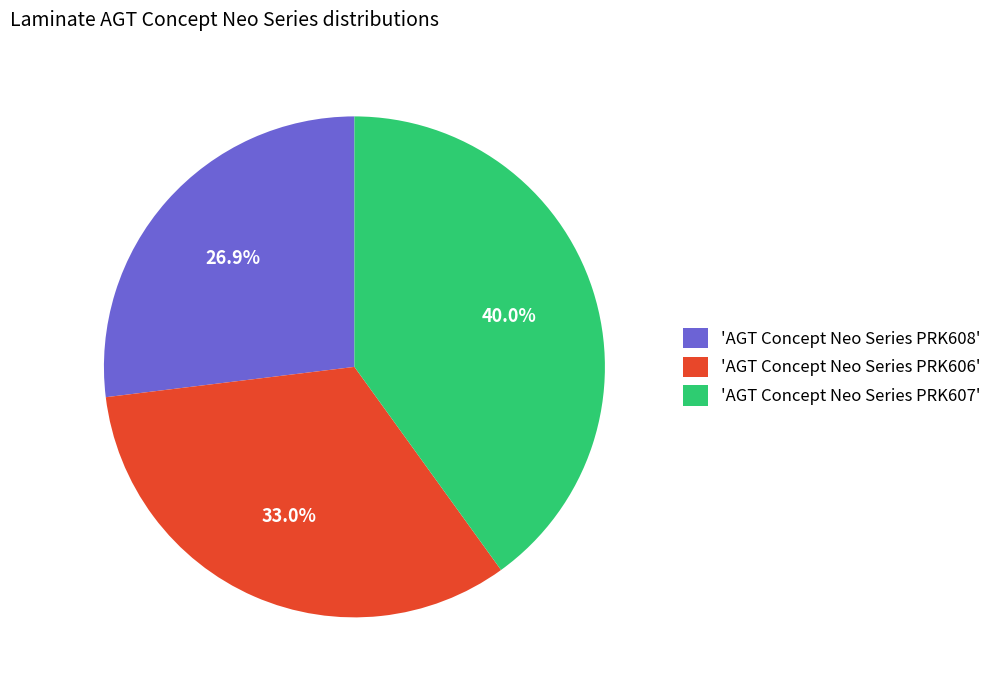

Which has a higher value, 'AGT Concept Neo Series PRK607' or 'AGT Concept Neo Series PRK608'?

'AGT Concept Neo Series PRK607'